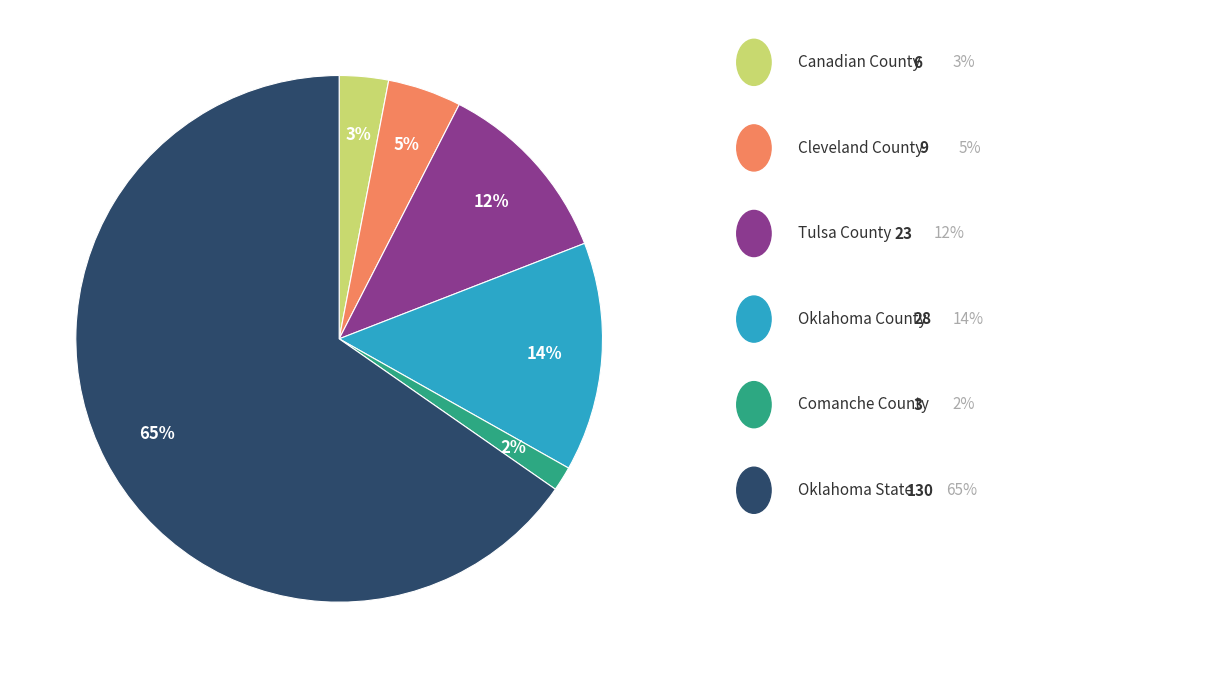

To the nearest percent, what is the average slice percentage?

17%